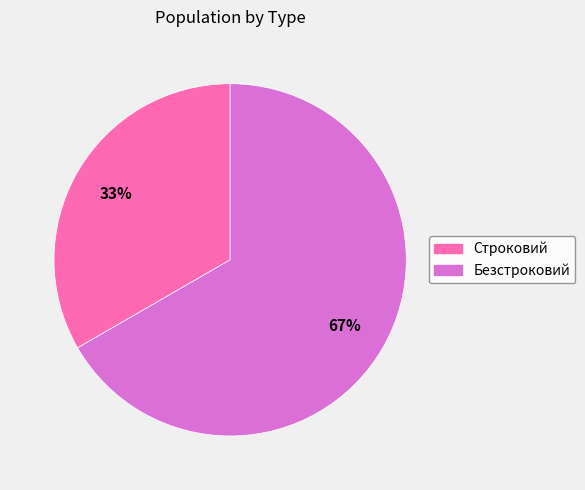

Combined, do Безстроковий and Строковий account for over 50%?

Yes